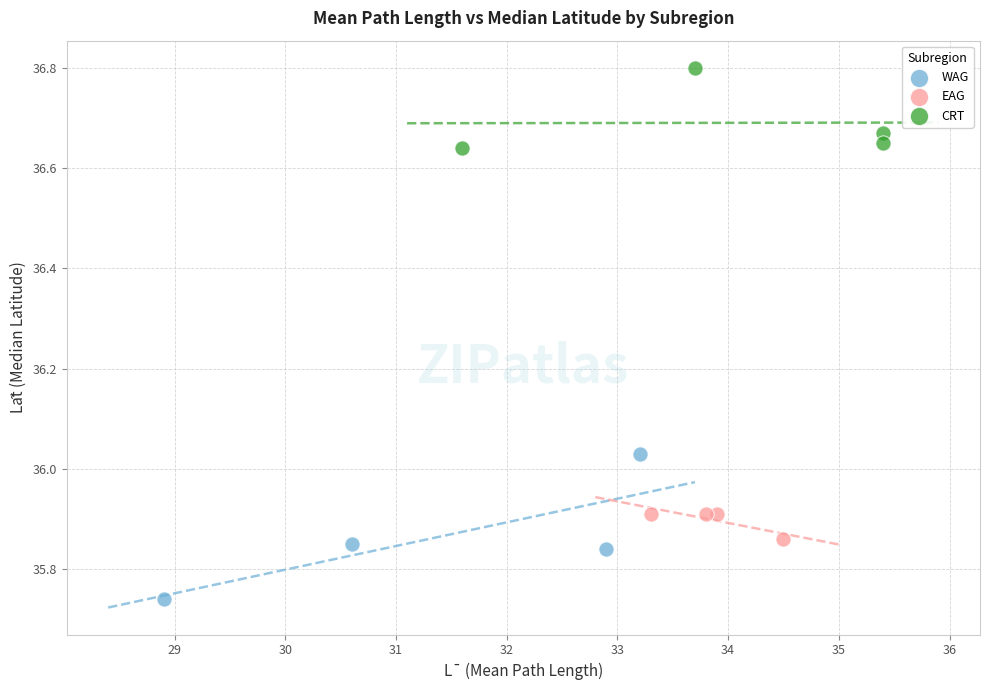

Which series has the widest spread of Y values?

WAG